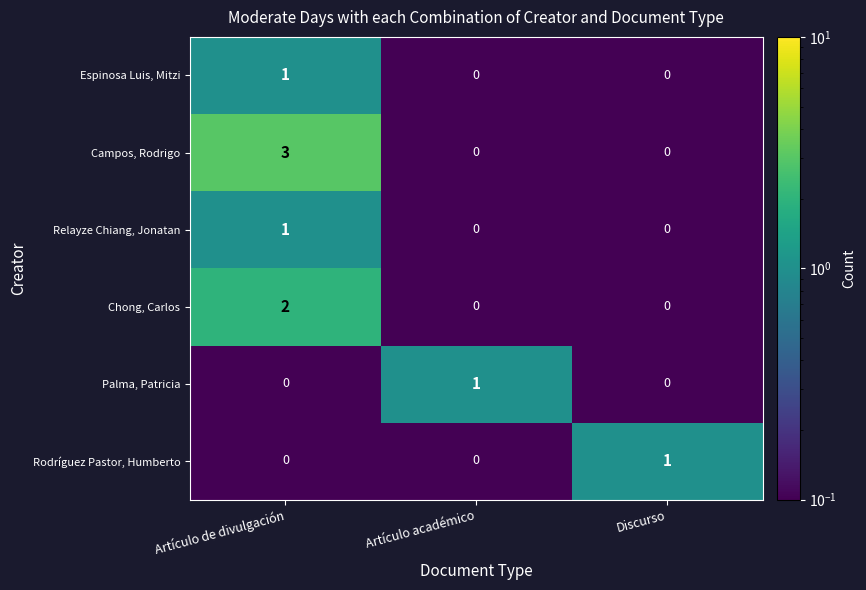

Which series has the largest range (max minus min)?

Campos, Rodrigo